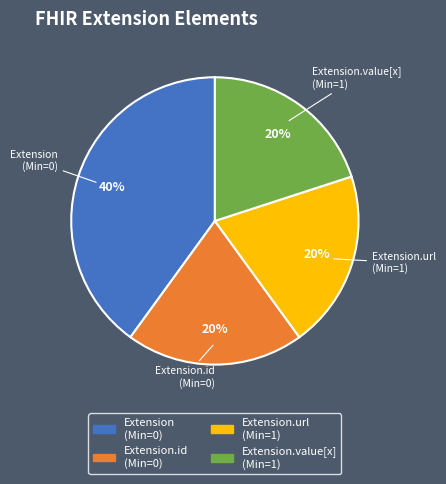

Does any single category account for the majority?

No